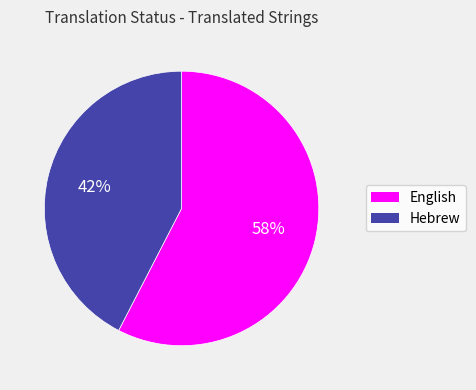

Is there any slice that represents more than half of the pie?

Yes